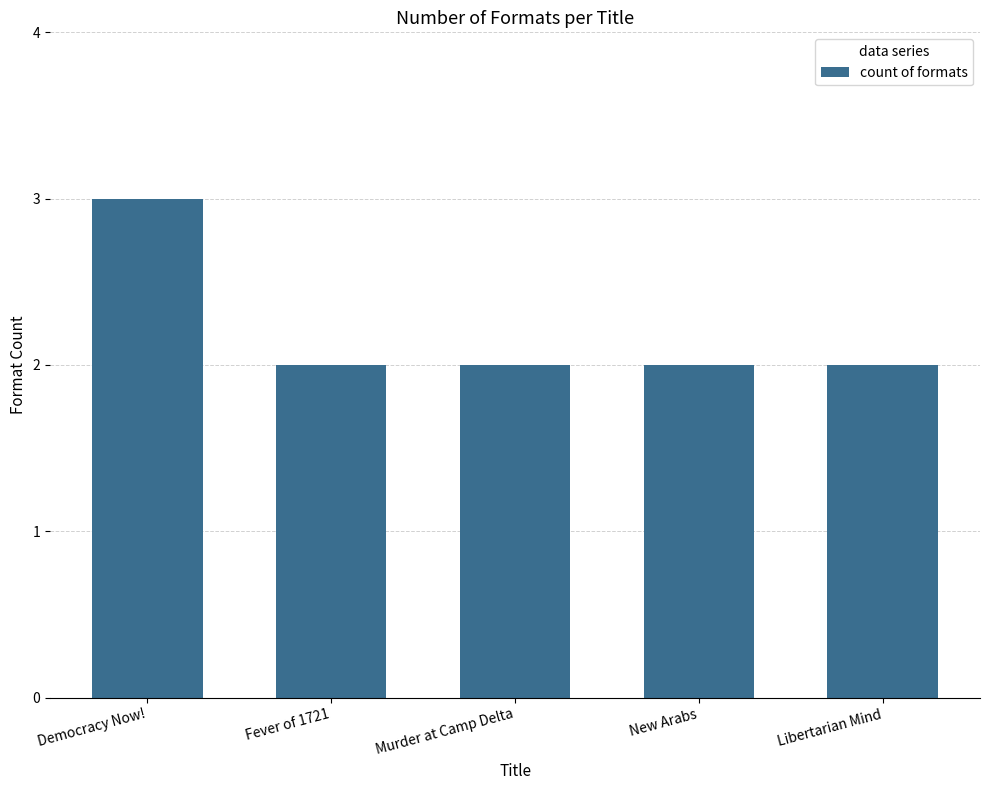

What position from the left is Libertarian Mind?

5